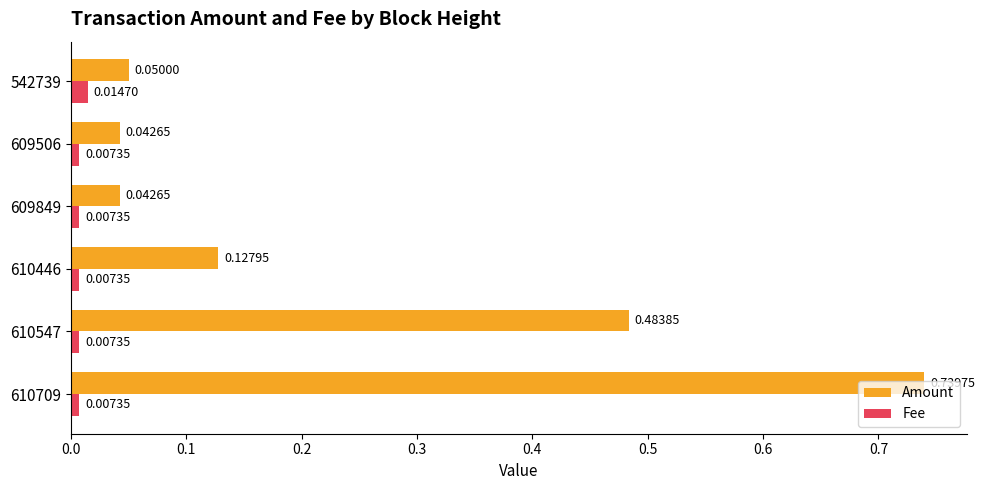

Which series changed the most between 610547 and 609506?

Amount